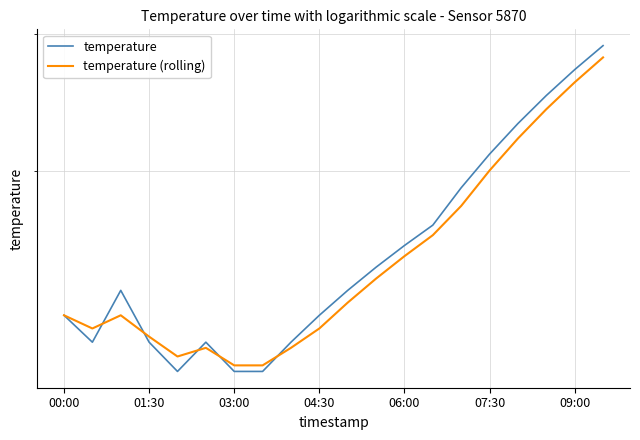

What is the difference between the maximum and minimum values in the temperature series?

1.8